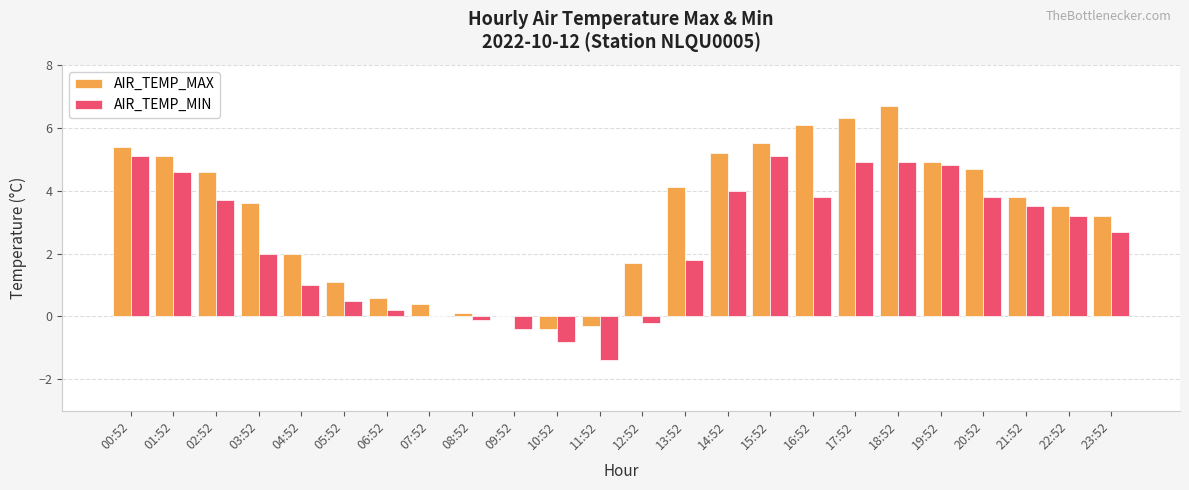

Is it true that AIR_TEMP_MAX equals 1.9 at 14:52?

False